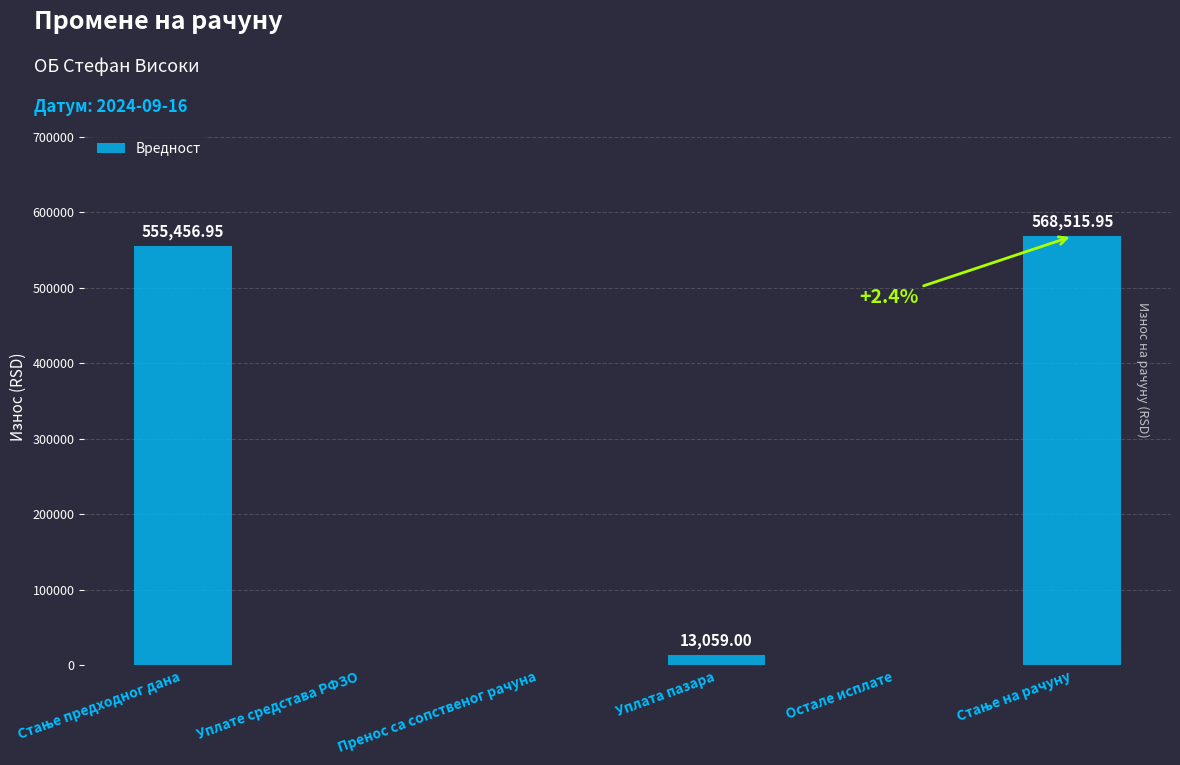

At which label is the value closest to 284257?

Уплата пазара